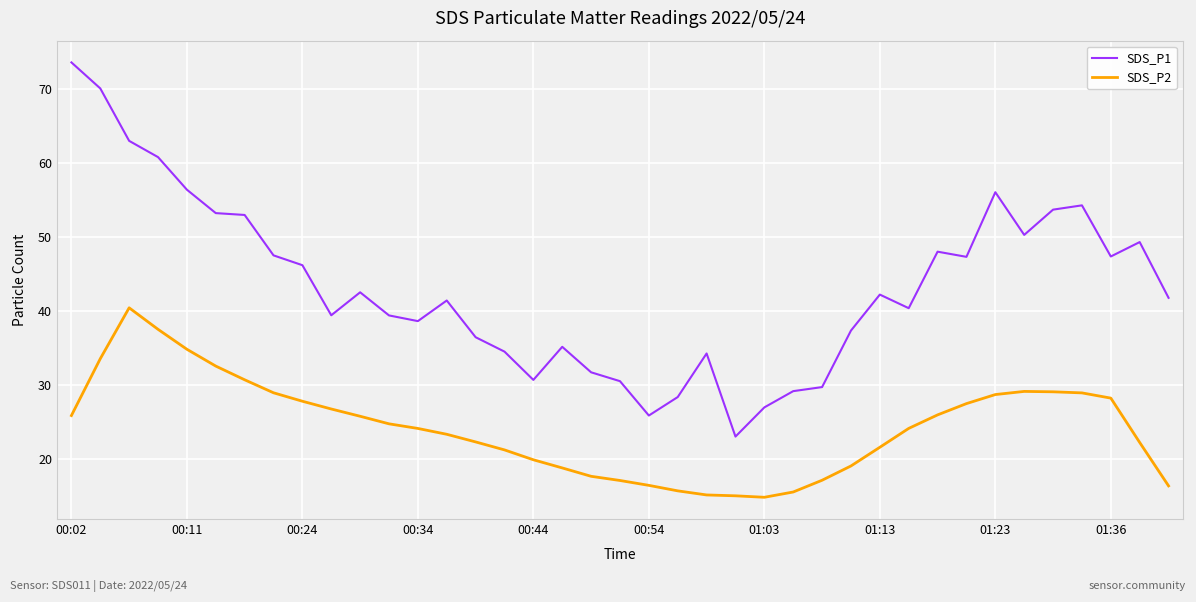

What is the highest value of the SDS_P1 series?

73.7